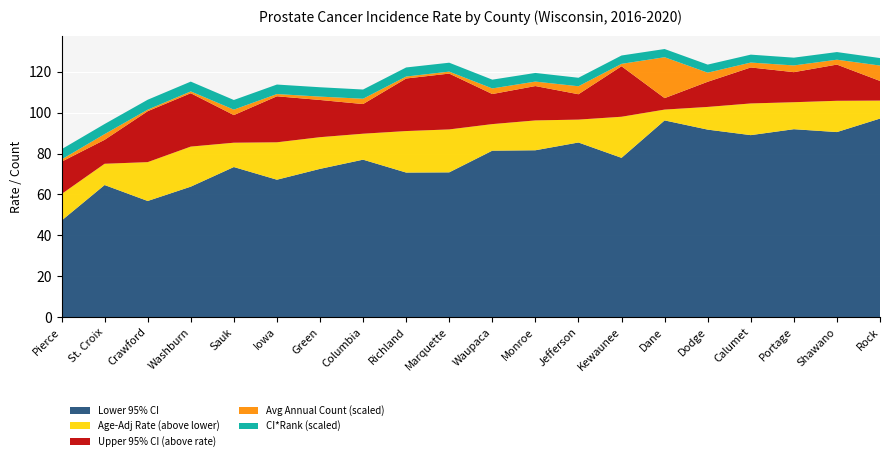

Reading left to right, transcribe all the data shown in this chart.

Age-Adj Rate: 60.2	75.0	75.8	83.4	85.3	85.5	88.0	89.7	91.0	91.8	94.4	96.2	96.6	98.0	101.5	102.8	104.5	105.1	105.8	105.9
Lower 95% CI: 47.2	64.6	56.8	63.8	73.4	67.2	72.5	77.0	70.7	70.8	81.4	81.6	85.4	77.9	96.2	91.7	89.0	91.9	90.5	97.1
Upper 95% CI: 76.0	86.7	100.7	109.5	98.8	108.0	106.2	104.2	116.7	119.1	109.1	113.0	109.0	122.7	107.1	115.1	122.1	119.8	123.5	115.5
Avg Annual Count: 16.0	41.0	11.0	13.0	39.0	16.0	24.0	38.0	14.0	14.0	40.0	32.0	57.0	17.0	292.0	65.0	35.0	48.0	35.0	110.0
CI*Rank: 71.0	70.0	69.0	68.0	67.0	66.0	65.0	64.0	63.0	62.0	61.0	60.0	59.0	58.0	57.0	56.0	55.0	54.0	53.0	52.0